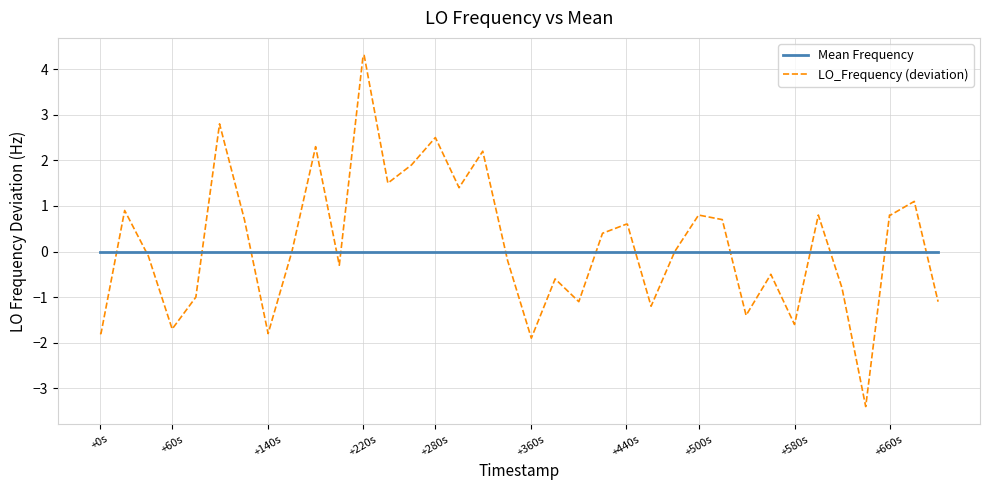

What is the maximum value shown in the chart?

4.3